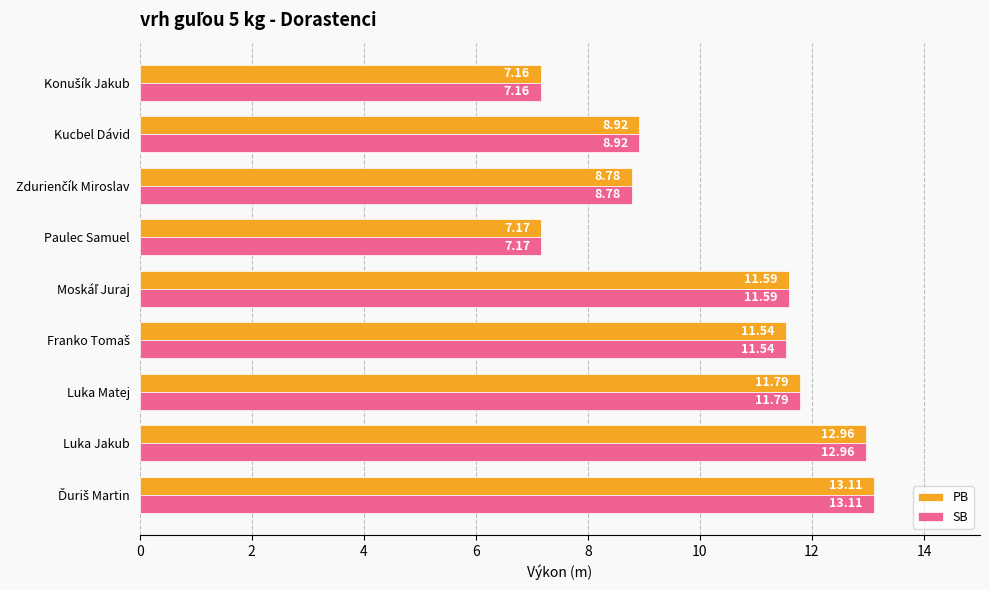

At which label is PB closest to 10?

Kucbel Dávid